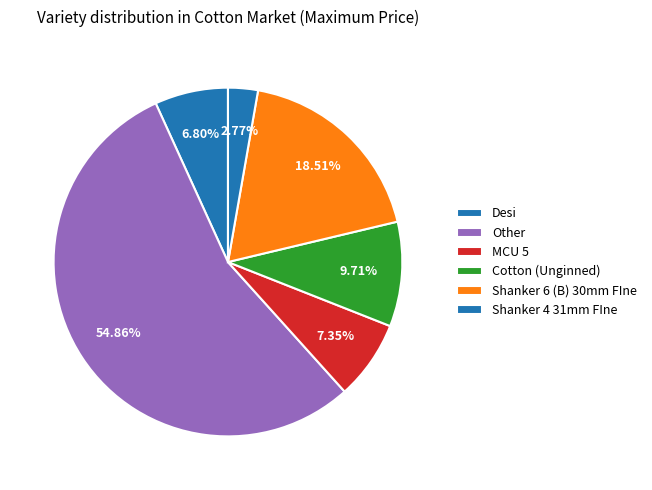

True or false: Cotton (Unginned) accounts for 16% of the total.

False